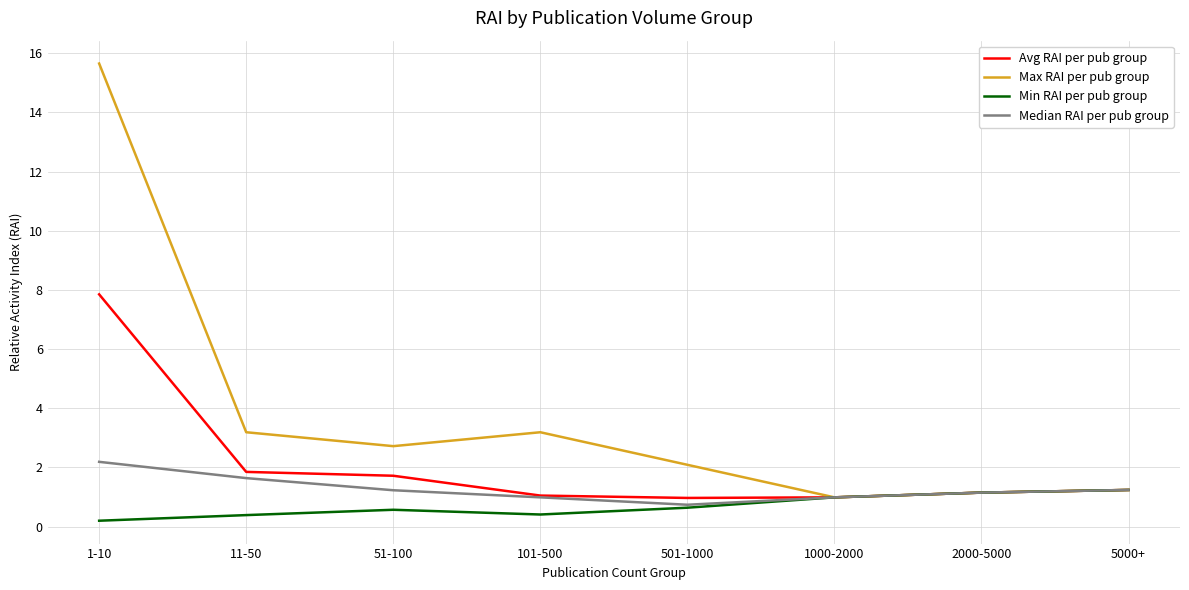

How many values in the Max RAI per pub group series exceed 2?

5